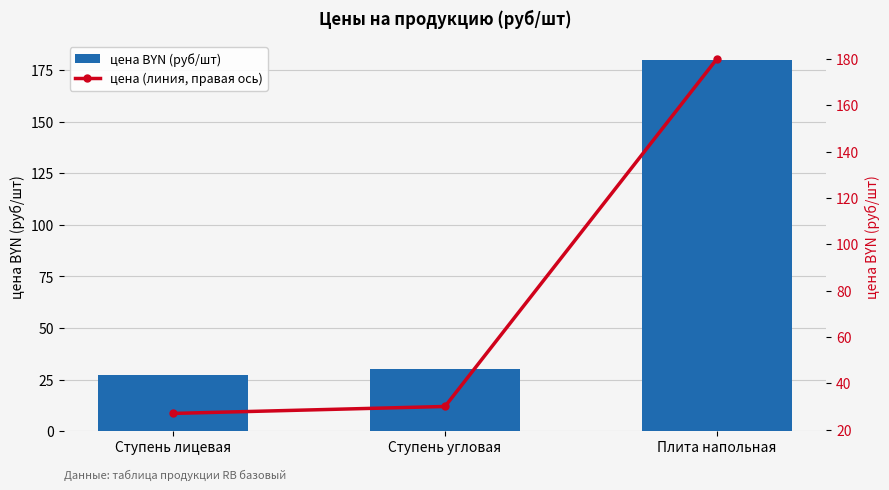

Is the value of цена BYN (руб/шт) at Ступень угловая greater than the value of цена (линия, правая ось) at Ступень лицевая?

Yes